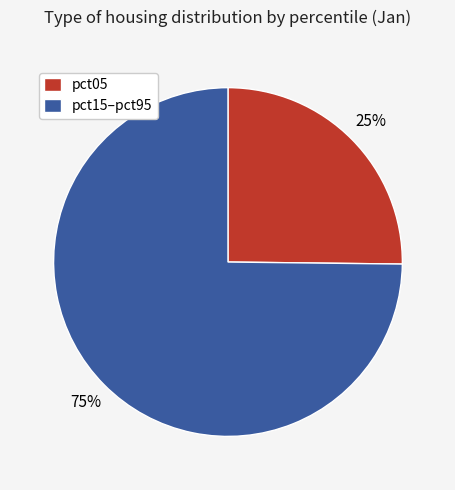

Is it true that pct15–pct95 is 83% of the pie?

False